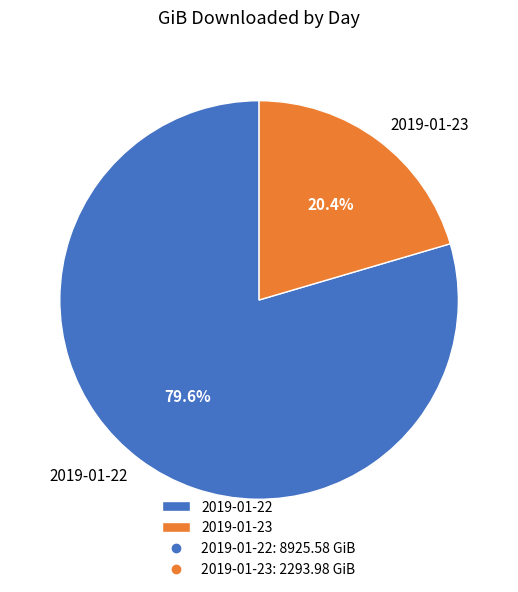

Does 2019-01-23 account for over 50% of the chart?

No